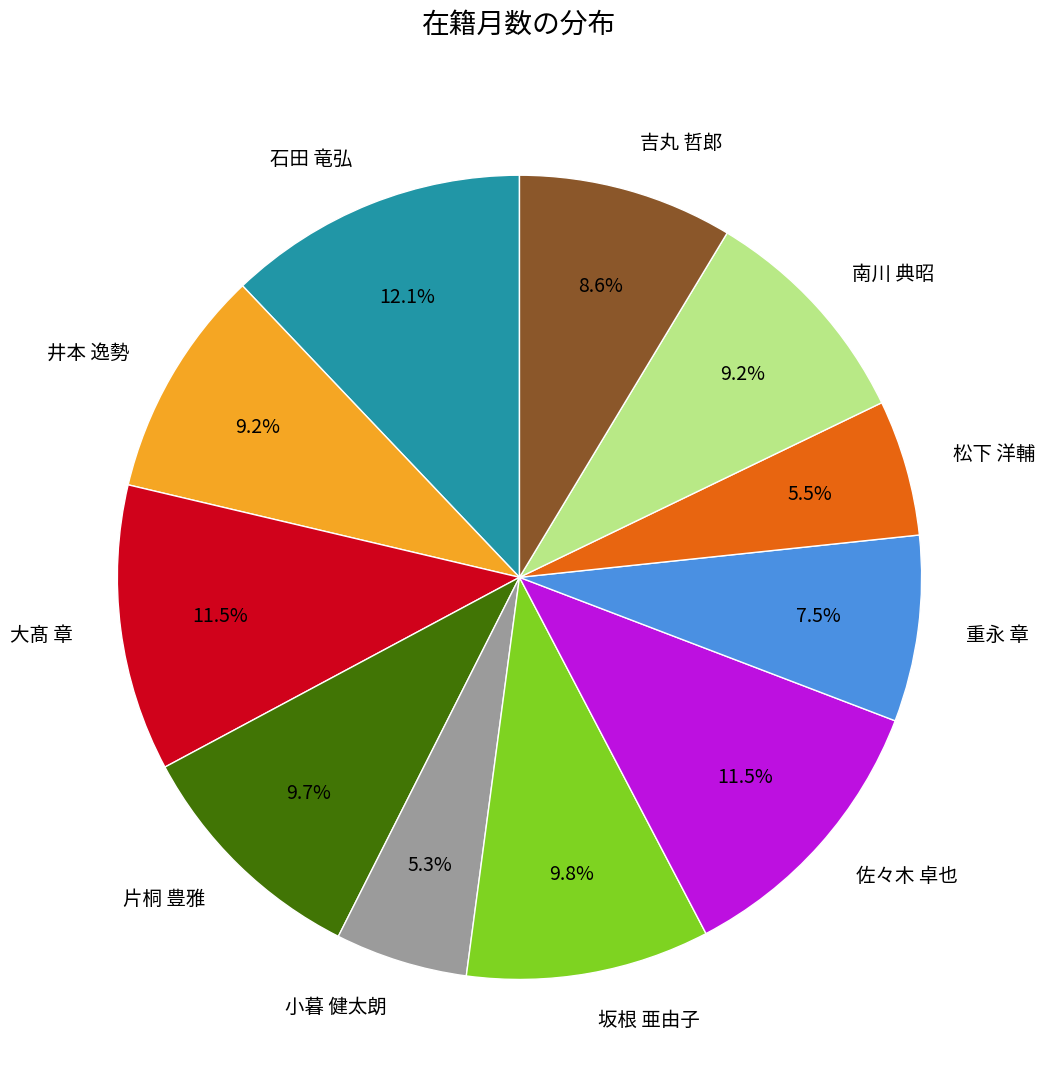

Which has a higher value, 坂根 亜由子 or 佐々木 卓也?

佐々木 卓也